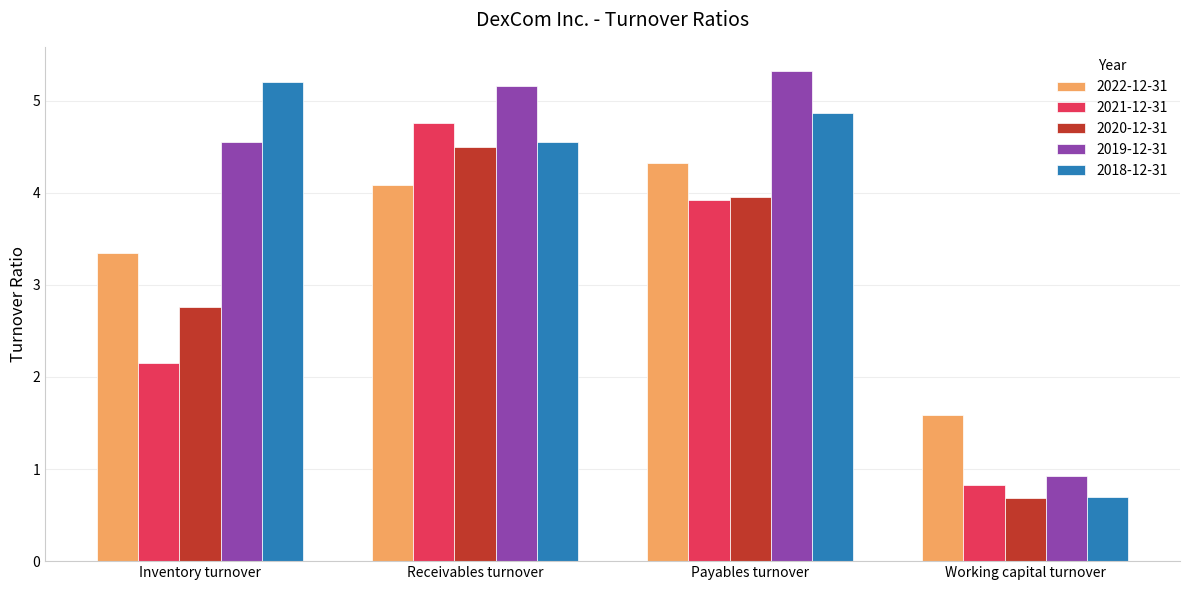

What is the total value across all series at Working capital turnover?

4.7